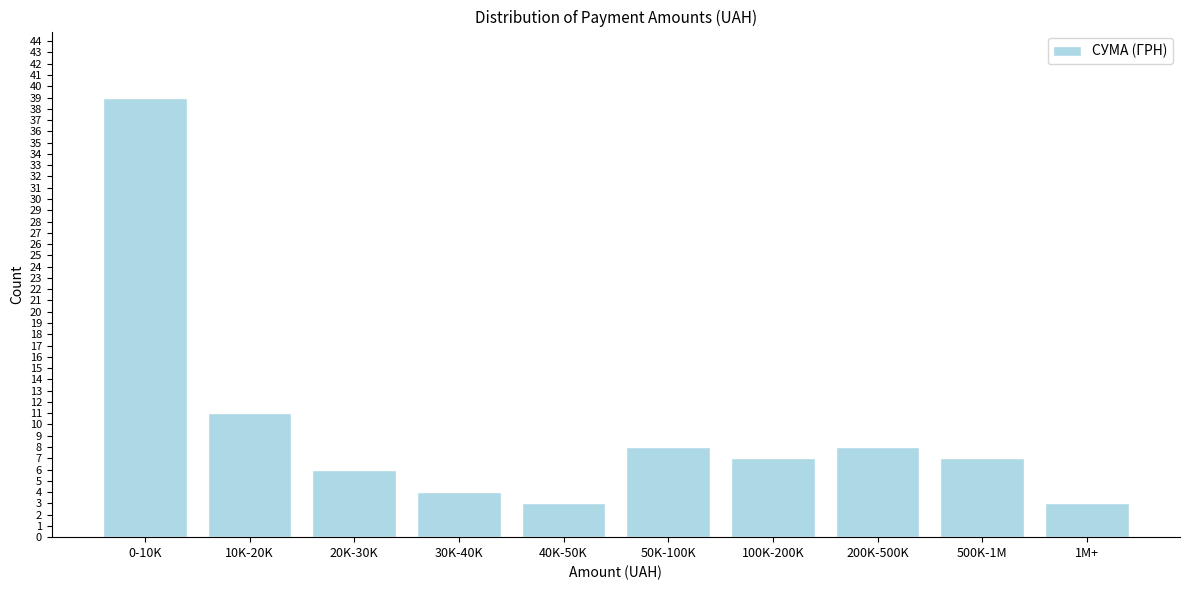

Reading left to right, transcribe all the data shown in this chart.

0-10K=39	10K-20K=11	20K-30K=6	30K-40K=4	40K-50K=3	50K-100K=8	100K-200K=7	200K-500K=8	500K-1M=7	1M+=3